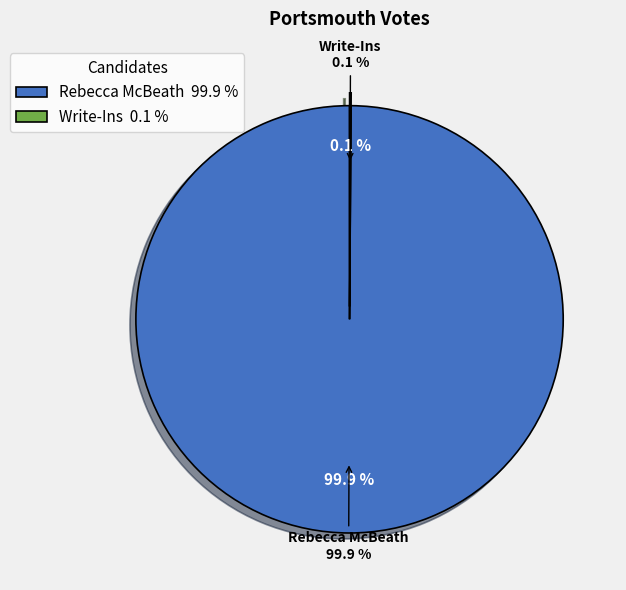

Rank the categories by value from highest to lowest.

Rebecca McBeath, Write-Ins